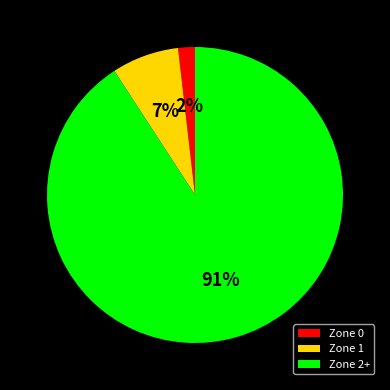

How many slices are in this pie chart?

3